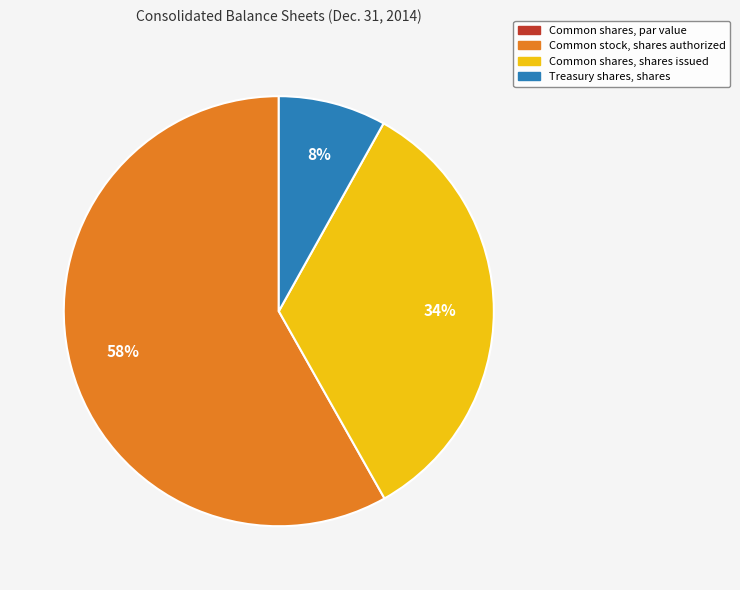

To the nearest percent, what is the combined percentage of Common stock, shares authorized and Treasury shares, shares?

66%